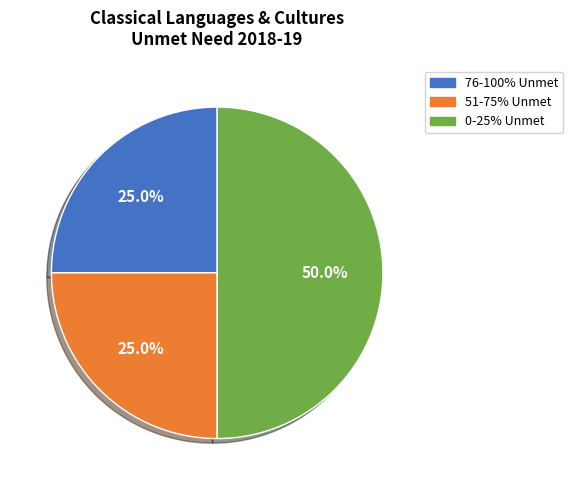

How many segments does this pie chart have?

3